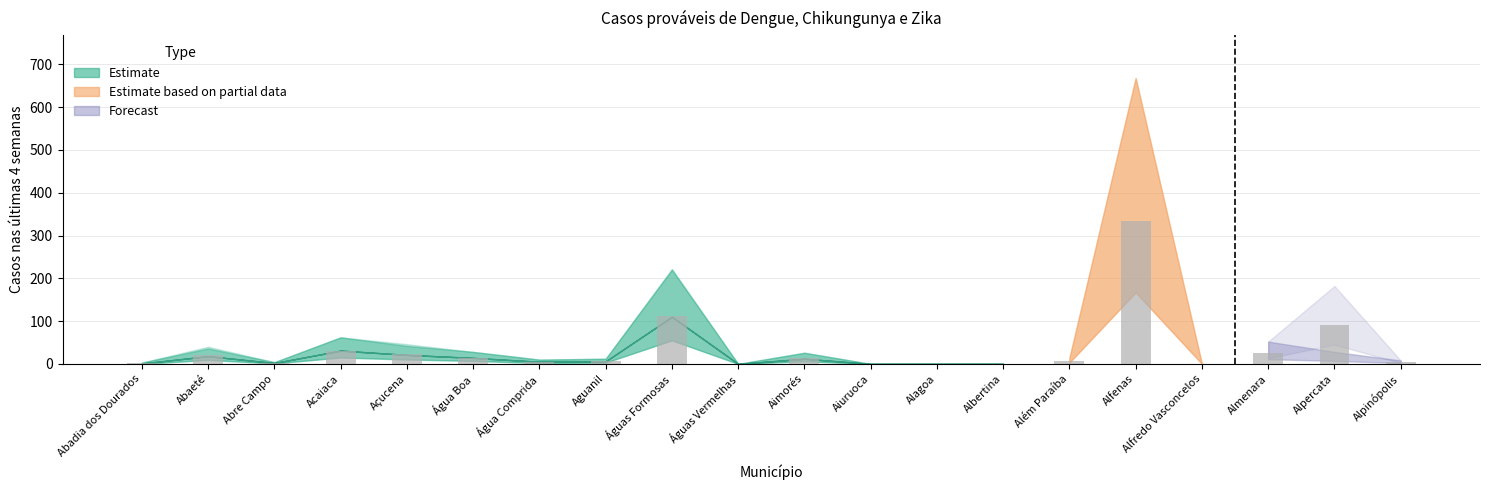

How many data points does each series have?

20